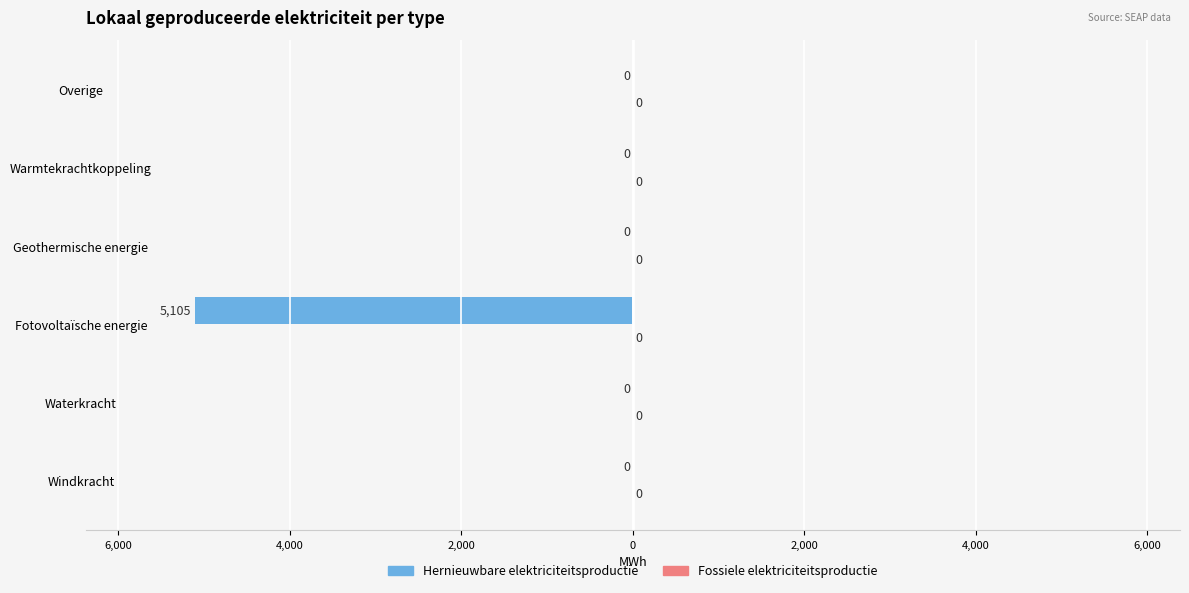

Are the bars horizontal?

Yes